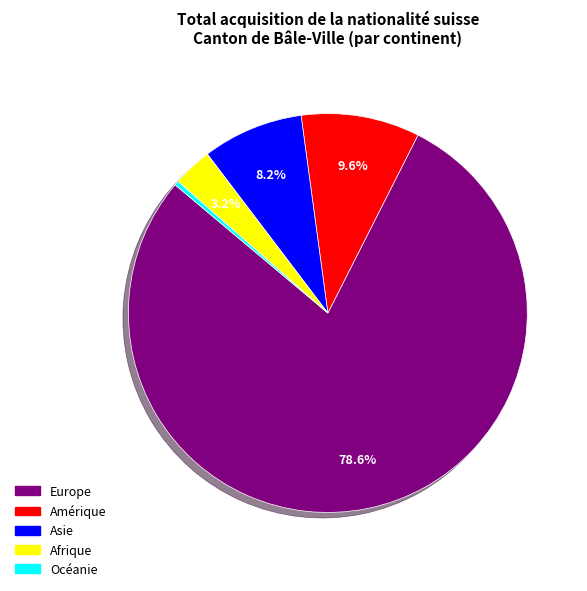

Combined, do Afrique and Amérique account for over 50%?

No